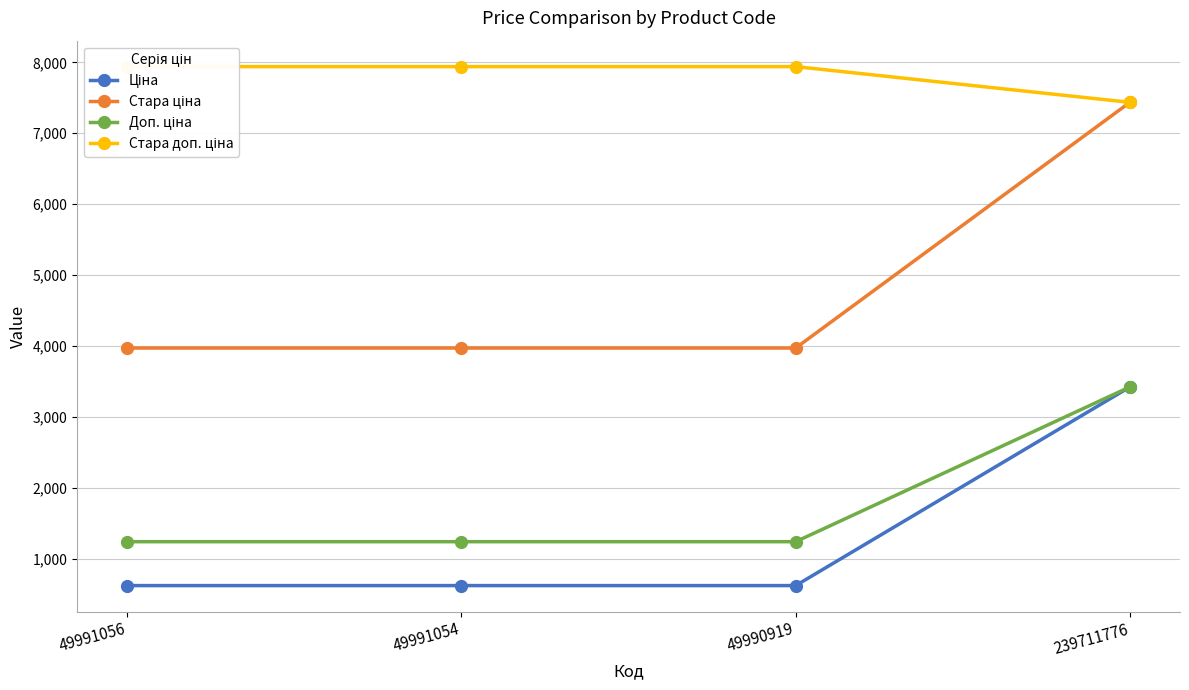

Does the chart have visible grid lines?

Yes